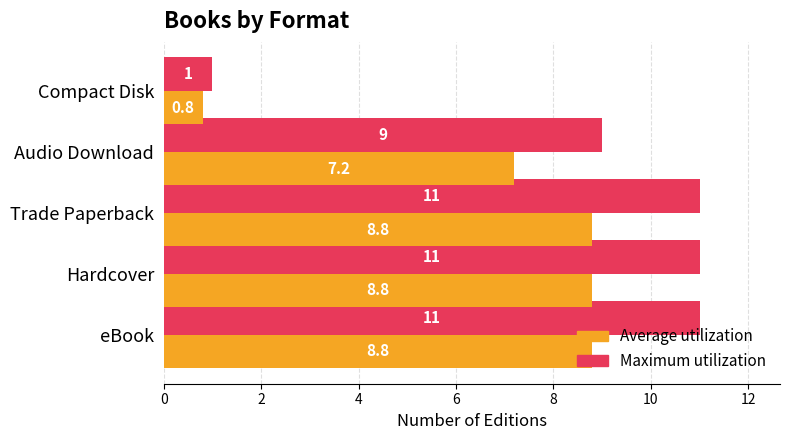

What is the sum of all Maximum utilization values?

43.0